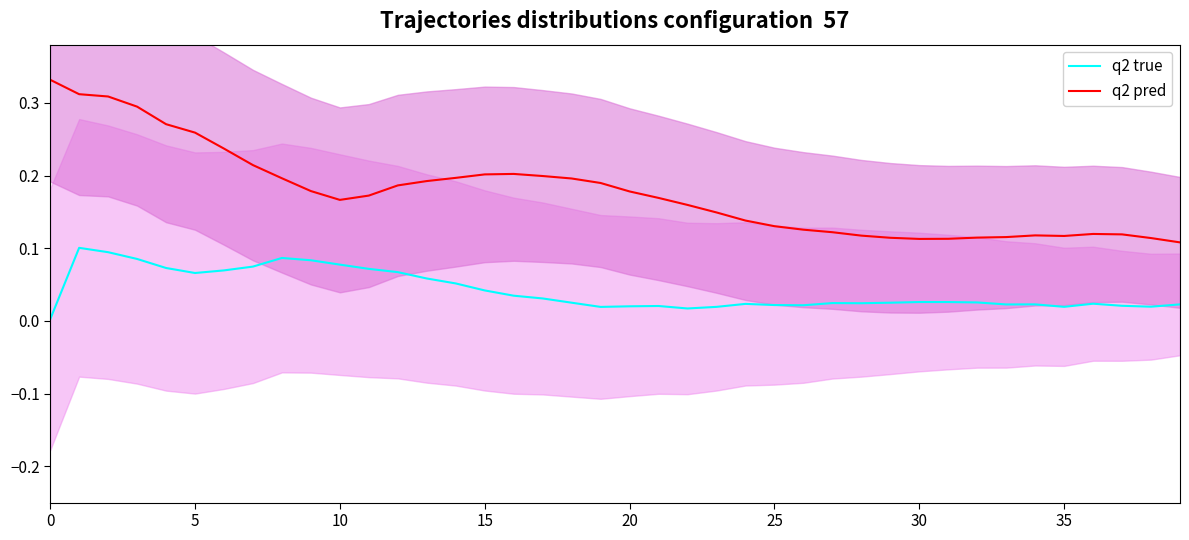

True or false: q2 true has a value of 0.0 at 21.

False